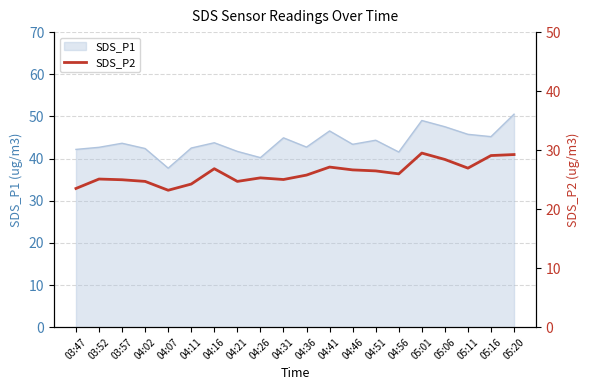

Where is the first local minimum?

04:07